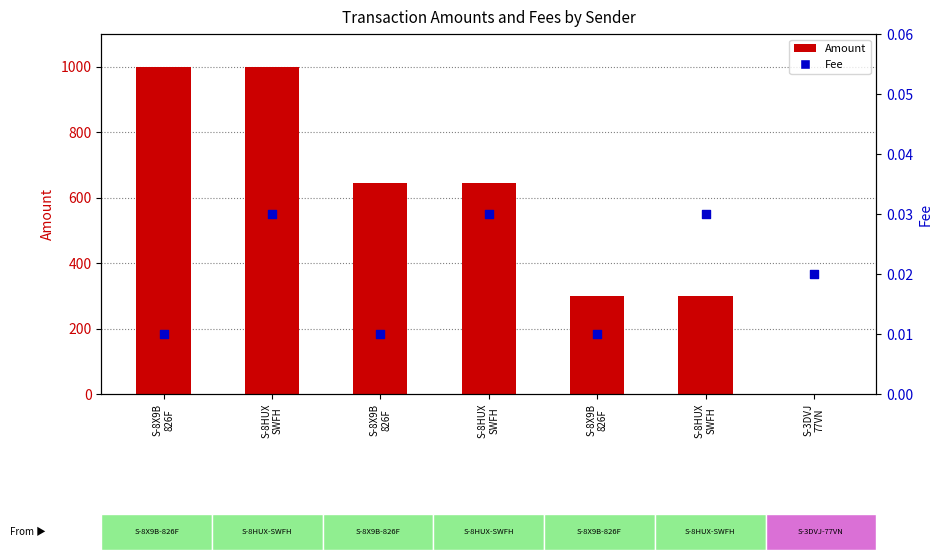

Which series reaches the maximum Y coordinate?

Amount